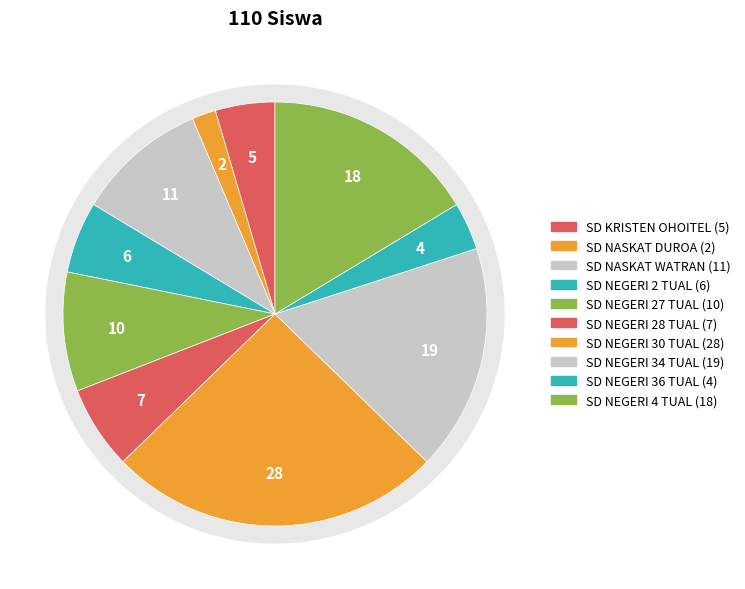

Which slice is the largest?

SD NEGERI 30 TUAL